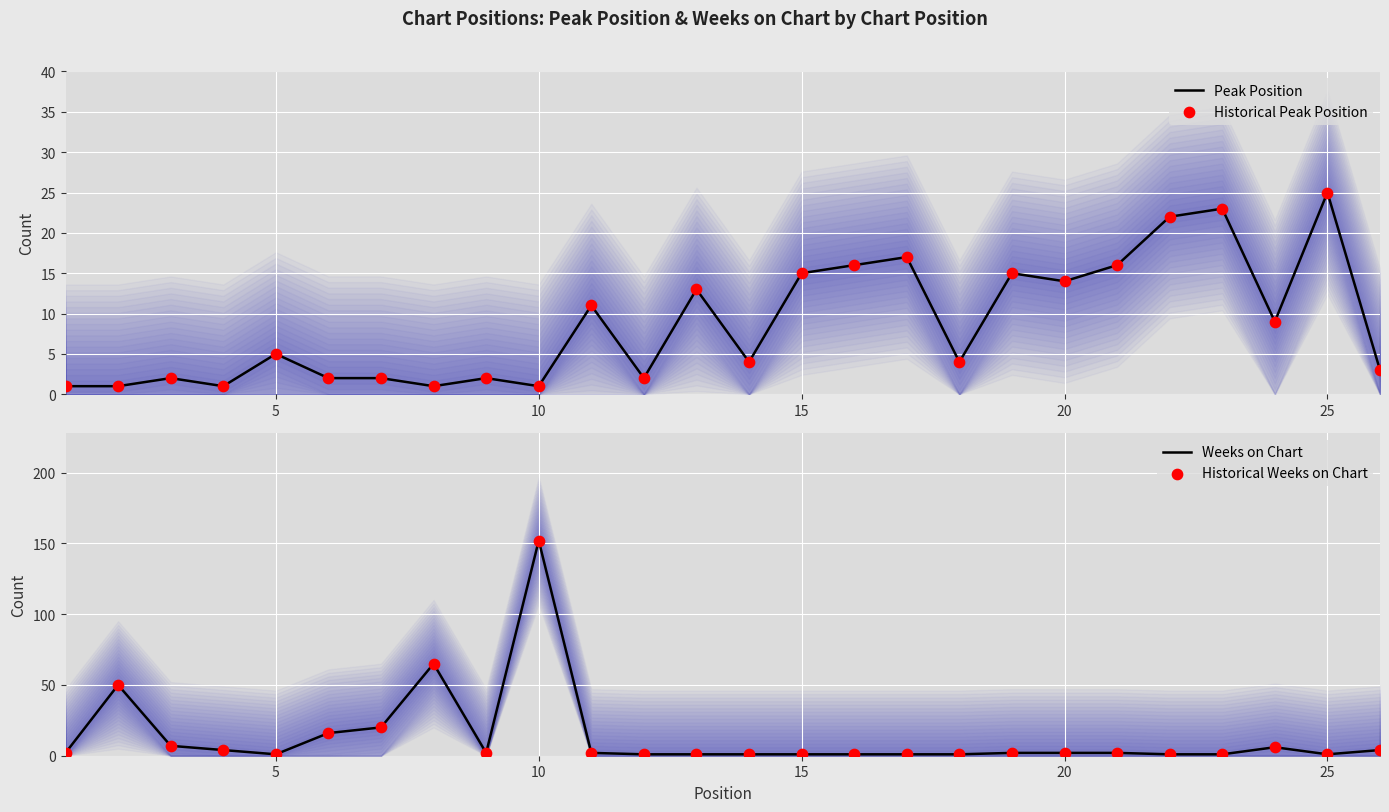

What are all the series names shown in the legend?

Peak Position, Historical Peak Position, Weeks on Chart, Historical Weeks on Chart